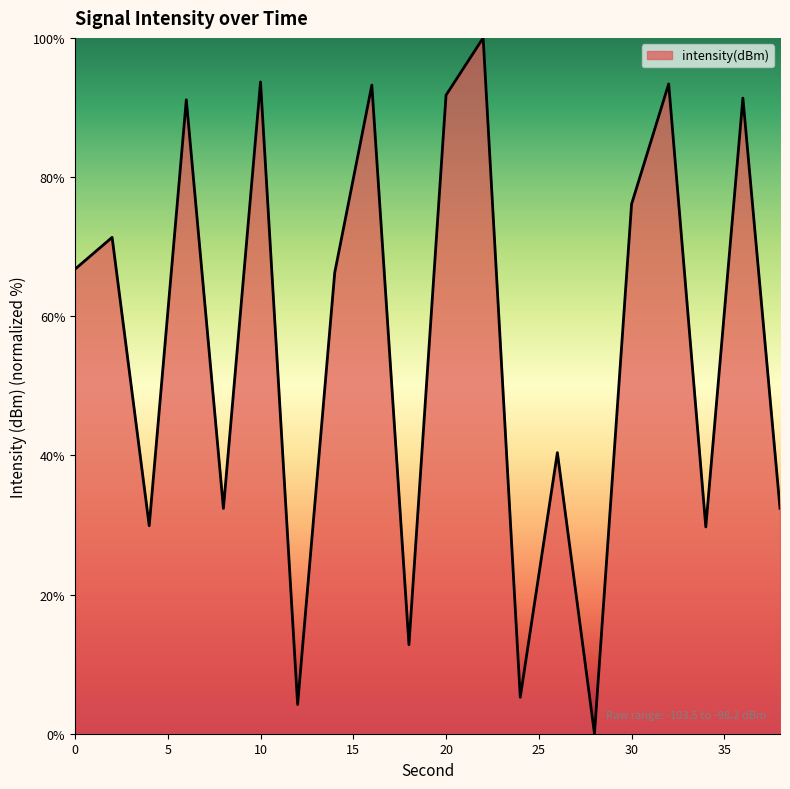

What is the difference between the maximum and minimum values?

100.0